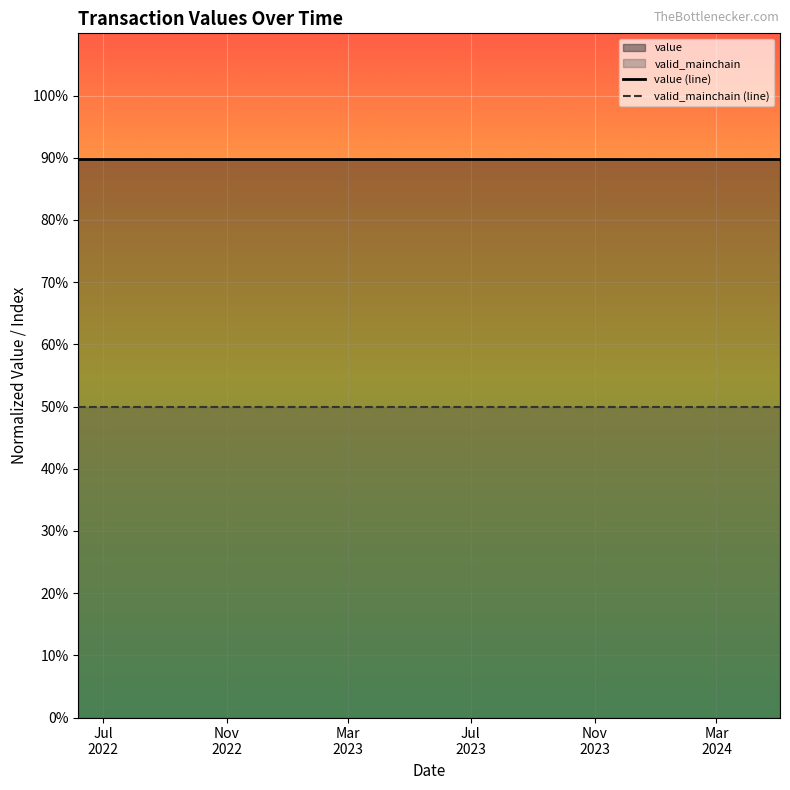

True or false: value (line) has more than 2 points higher than both neighbors.

False